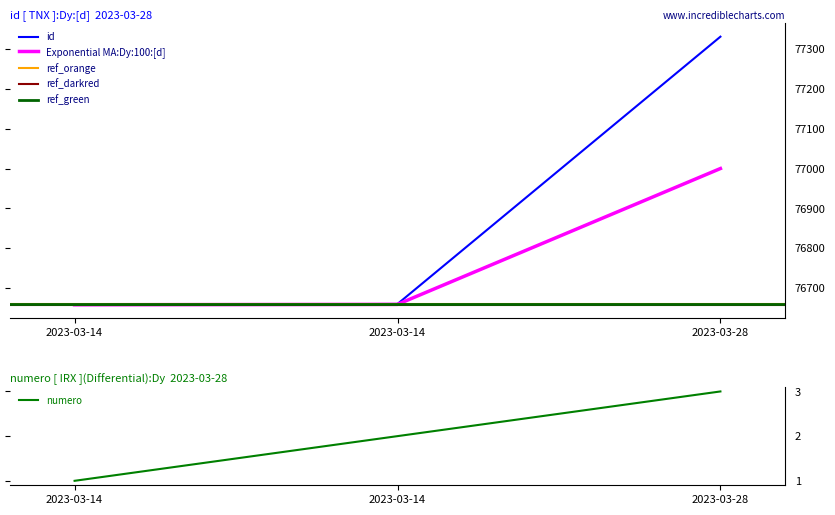

Does the chart have visible grid lines?

No